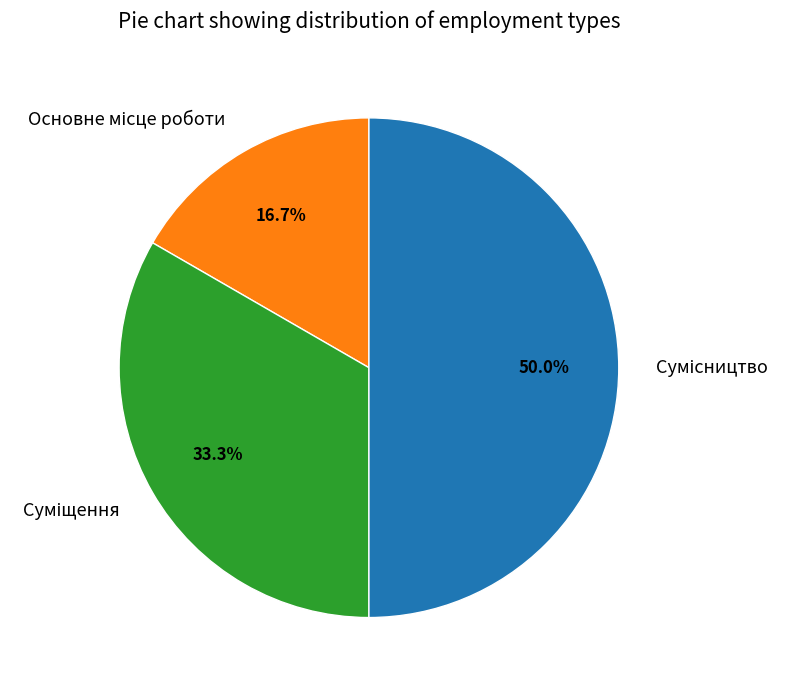

Count the number of slices in the pie.

3